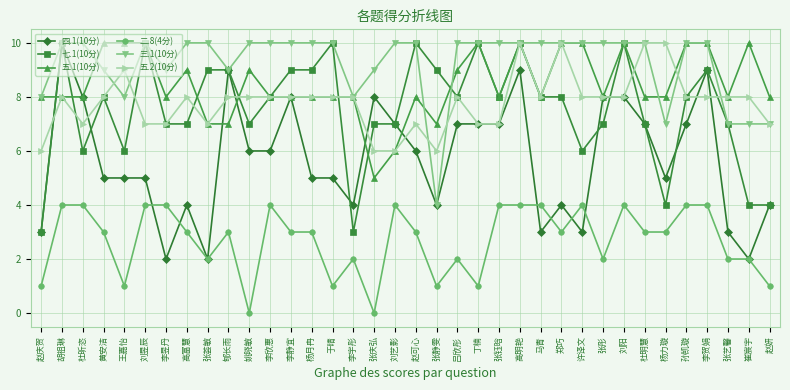

What is the value of the 二.8(4分) point at the 9th from the left?

2